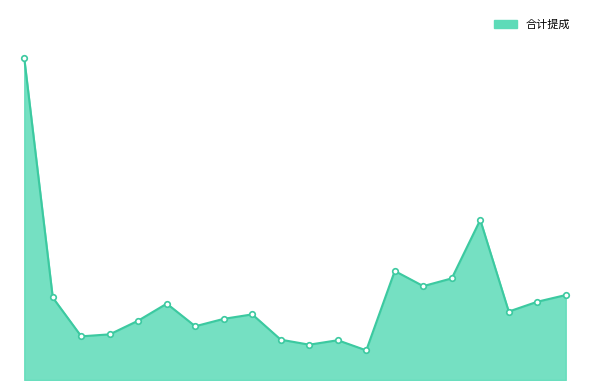

How many lines are shown in the chart?

1